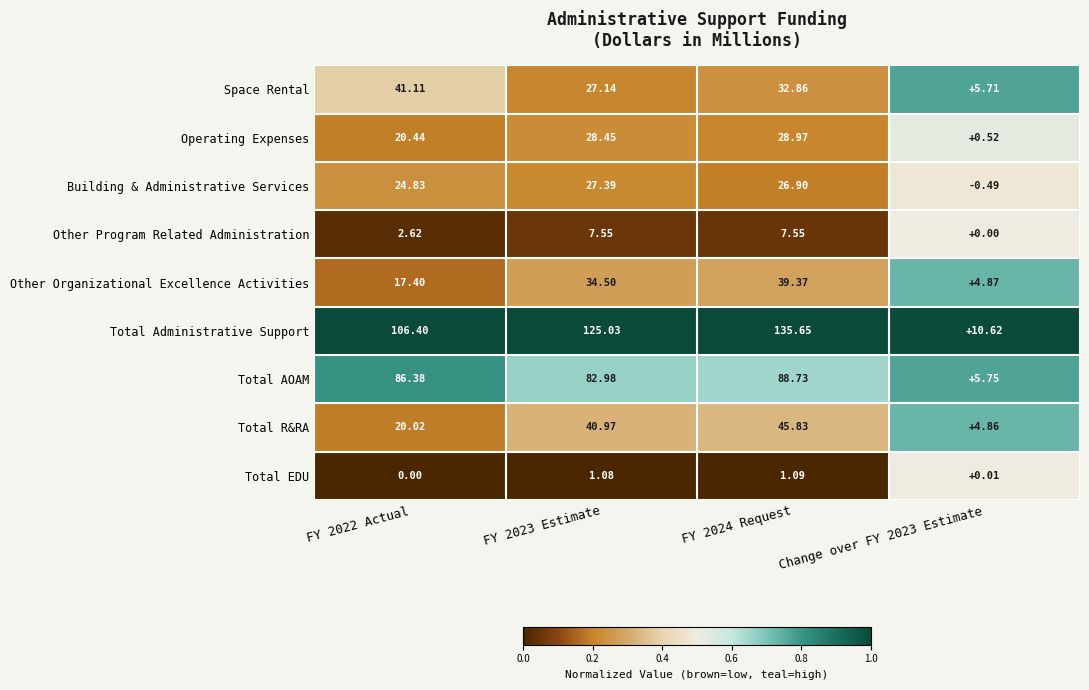

Which series has the largest total across all categories?

Total Administrative Support